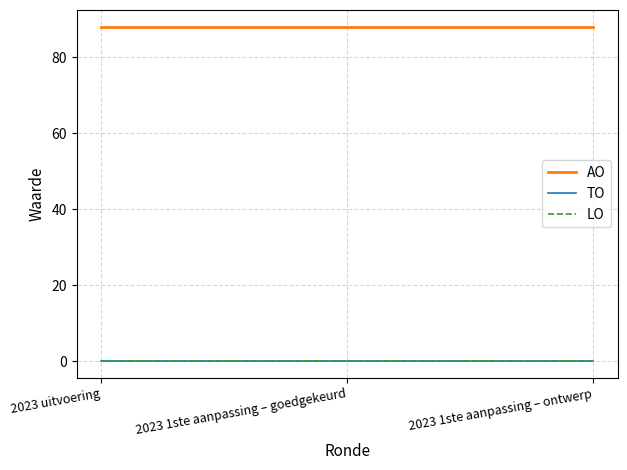

Between 2023 uitvoering and 2023 1ste aanpassing – goedgekeurd, which is larger?

2023 uitvoering